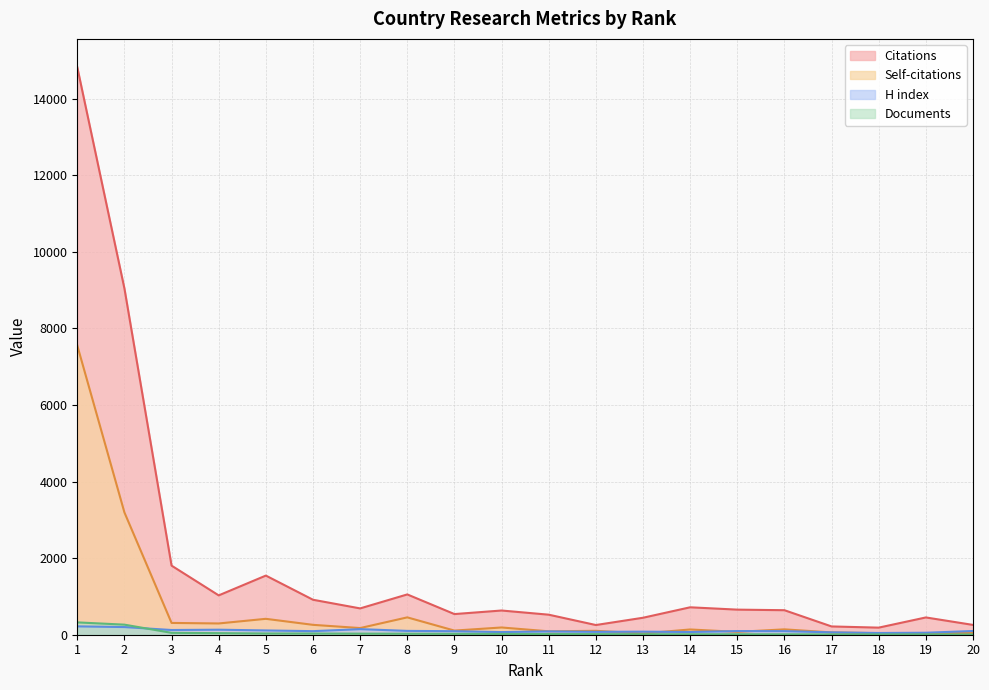

List the series in order of their peak value, lowest first.

H index, Documents, Self-citations, Citations